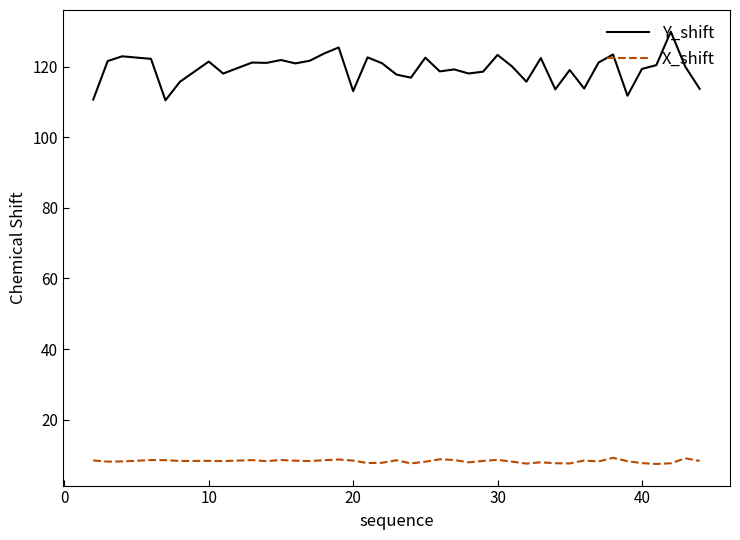

Rank the series by their average value, from highest to lowest.

Y_shift, X_shift